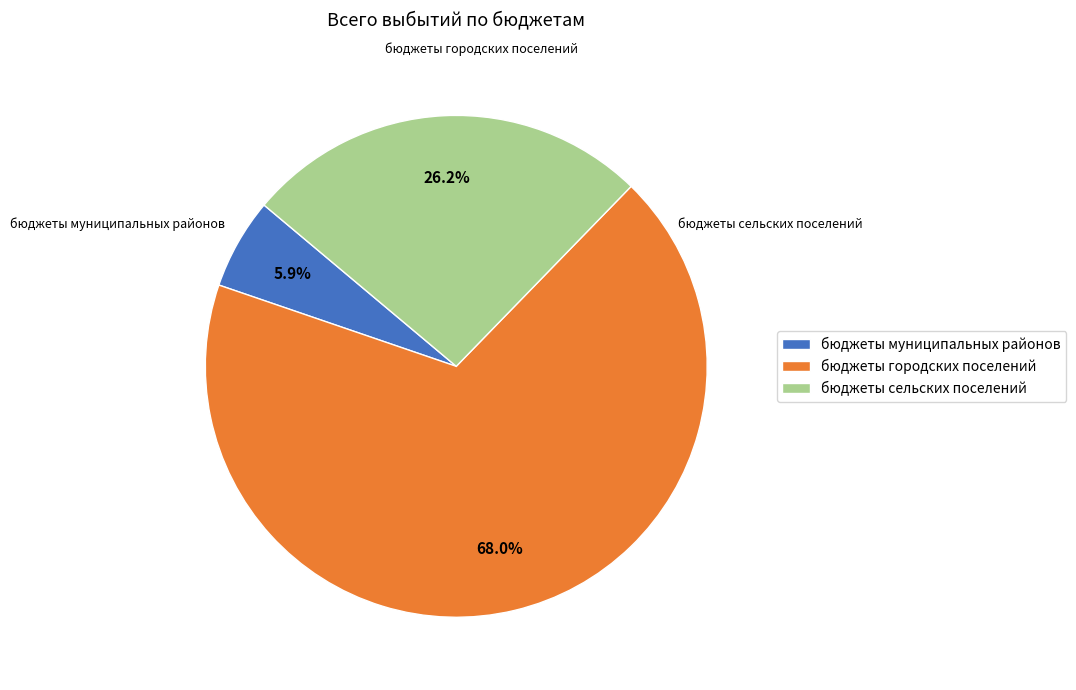

Is it true that бюджеты муниципальных районов is 6% of the pie?

True